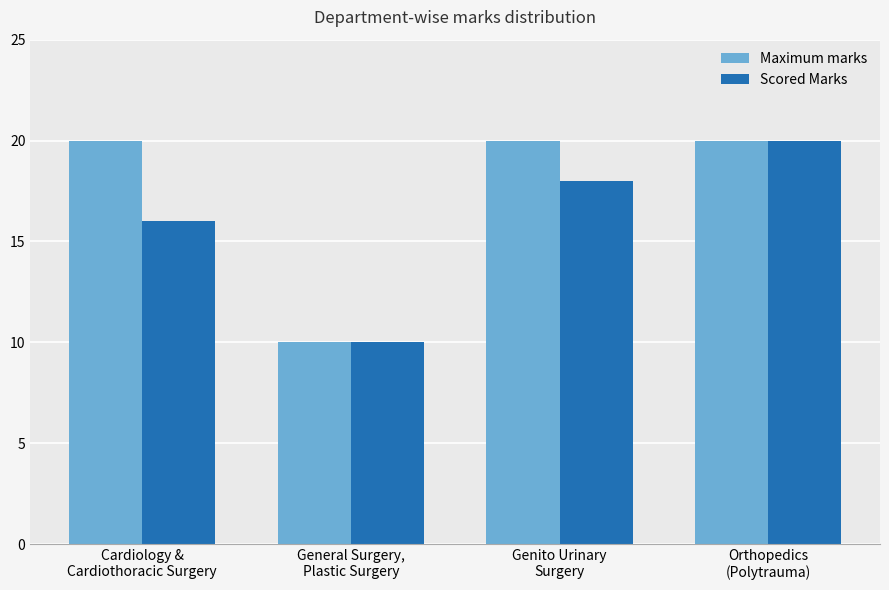

Reading left to right, what are all the values shown in this chart?

Maximum marks: 20	10	20	20
Scored Marks: 16	10	18	20